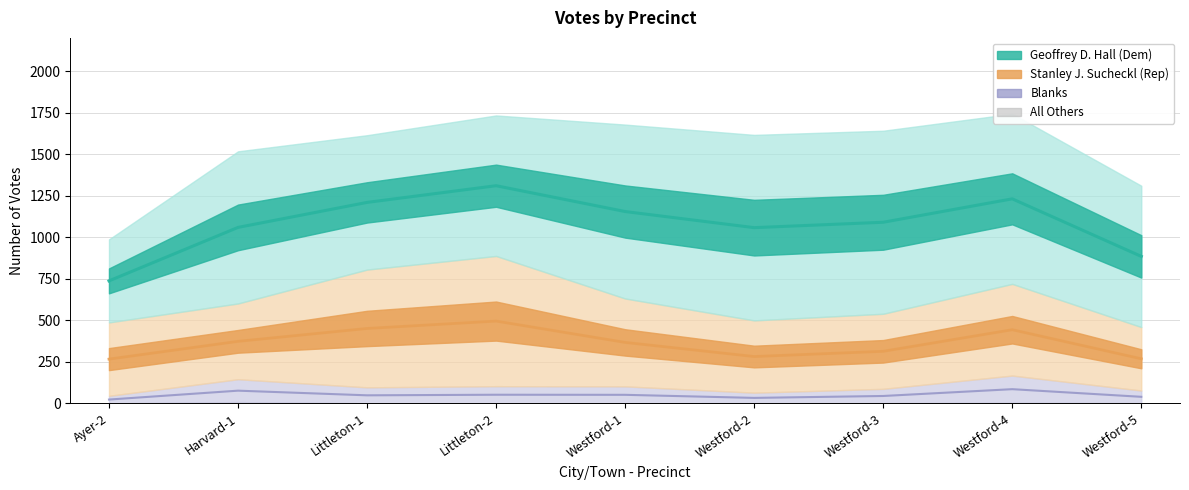

What is the difference between the maximum and minimum values in the All Others series?

7